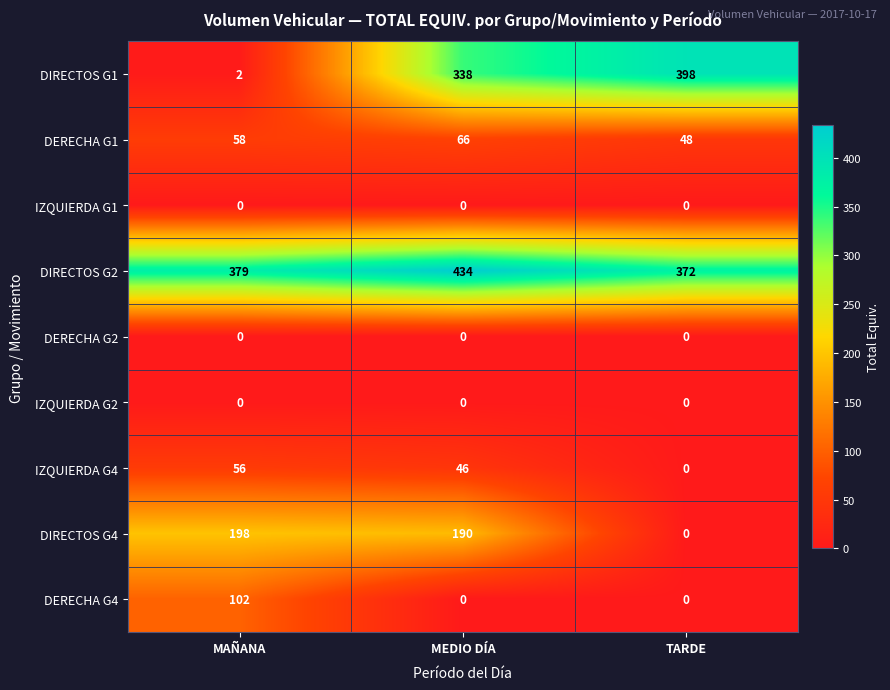

Which label corresponds to the largest value in the chart?

MEDIO DÍA